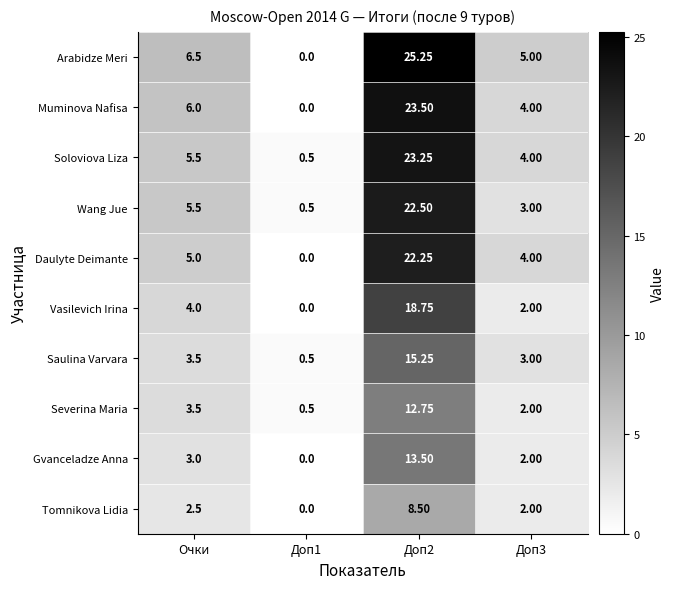

Rank the series by their maximum value, from highest to lowest.

Arabidze Meri, Muminova Nafisa, Soloviova Liza, Wang Jue, Daulyte Deimante, Vasilevich Irina, Saulina Varvara, Gvanceladze Anna, Severina Maria, Tomnikova Lidia